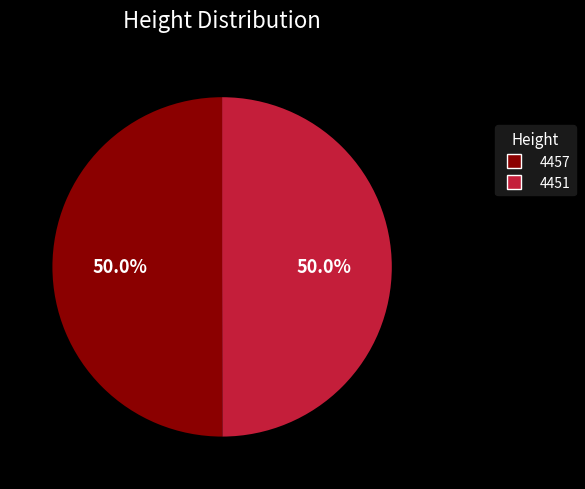

To the nearest percent, what portion does 4451 represent?

50%